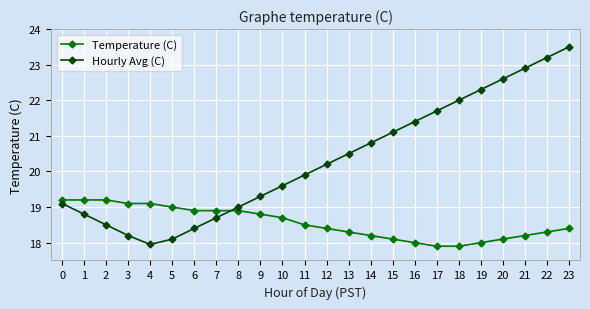

What is the difference between the Hourly Avg (C) values at 8 and 21?

3.9